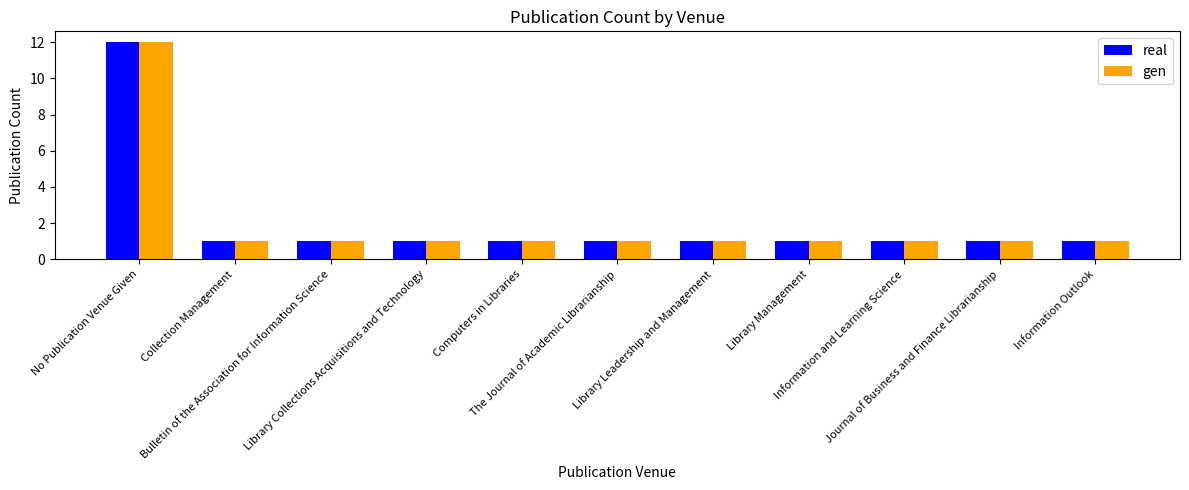

What are all the series names shown in the legend?

real, gen